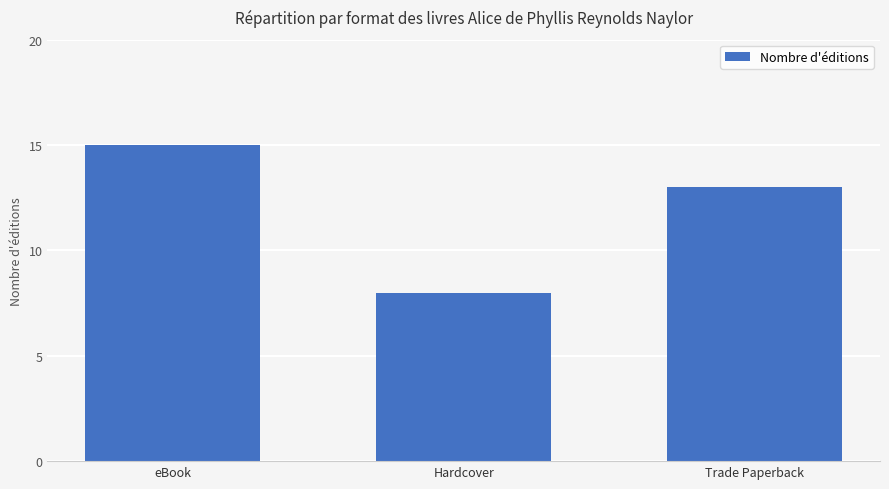

Reading right to left, transcribe all the data shown in this chart.

13	8	15